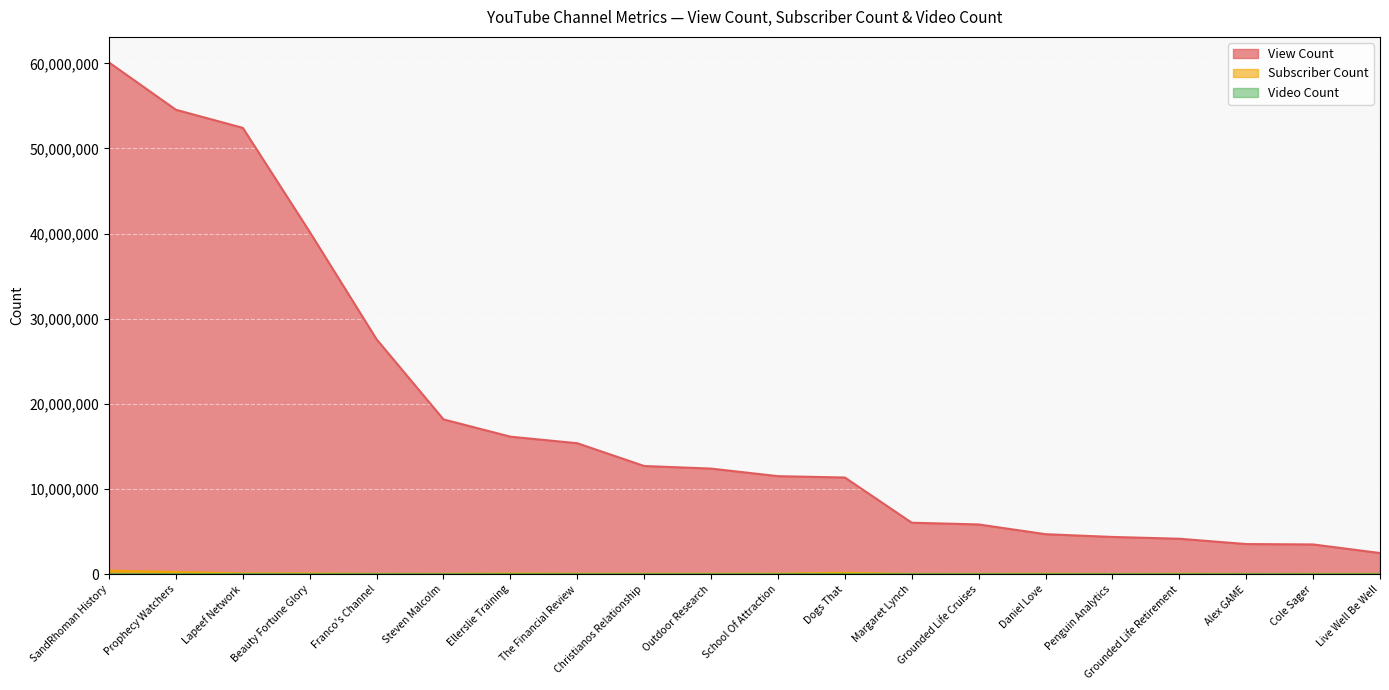

What is the difference between the highest and lowest values at Daniel Love?

4708781